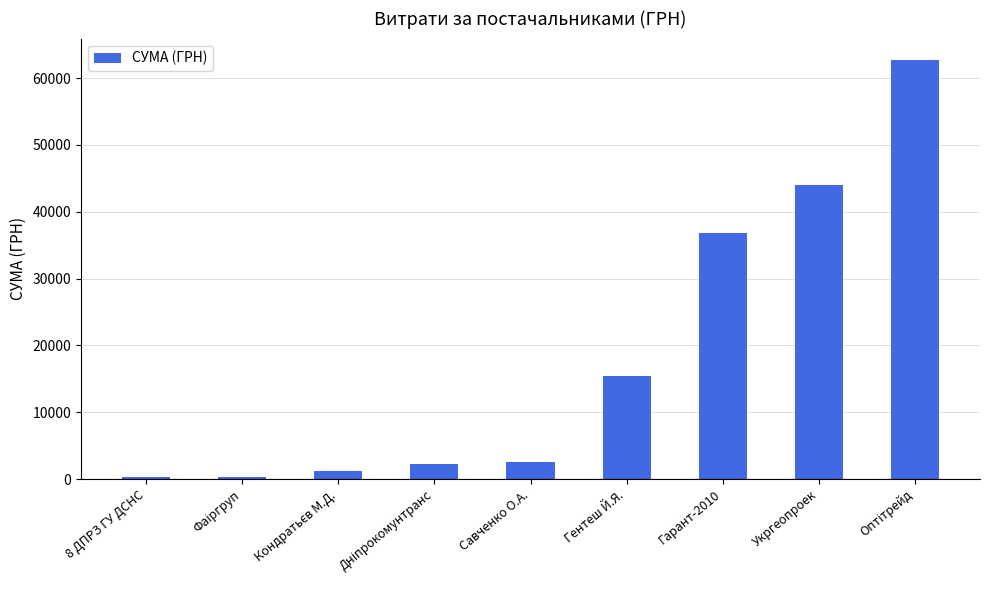

The chart shows a value of 43943.4 at Укргеопроек. True or false?

True